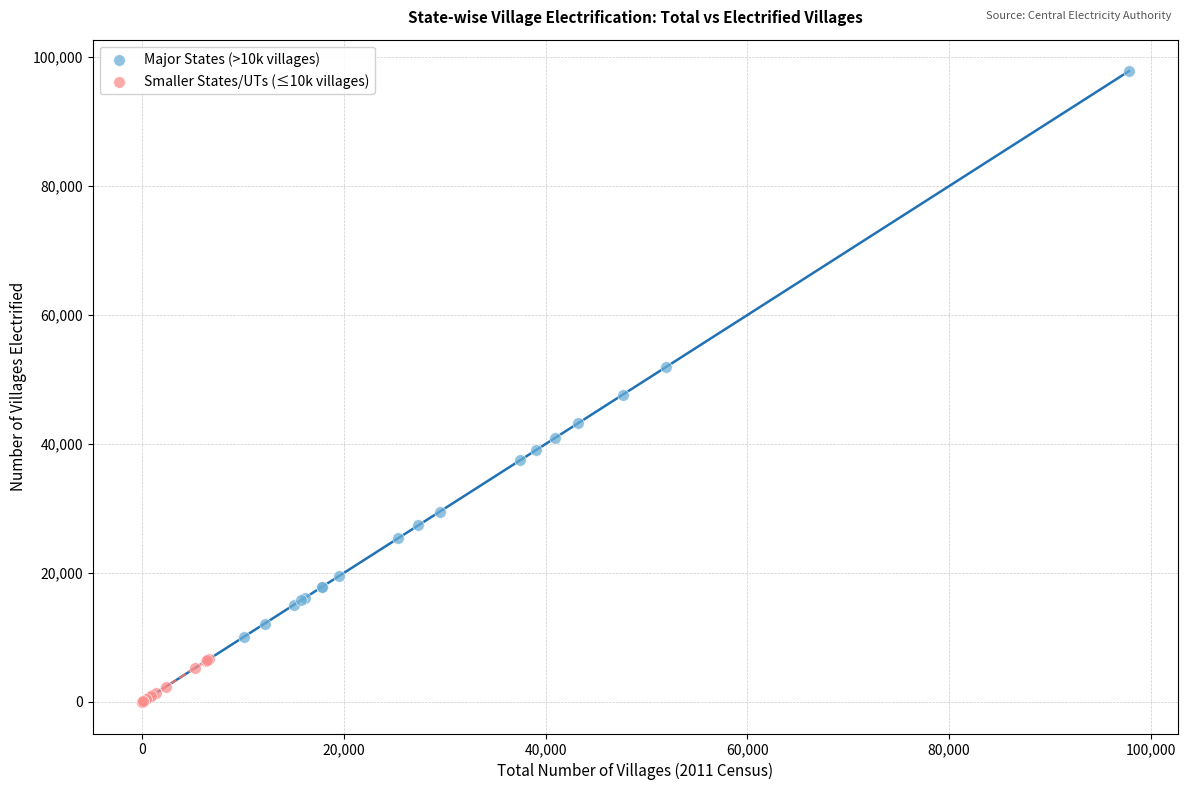

Which series has the largest Y range (max minus min)?

Major States (>10k villages)